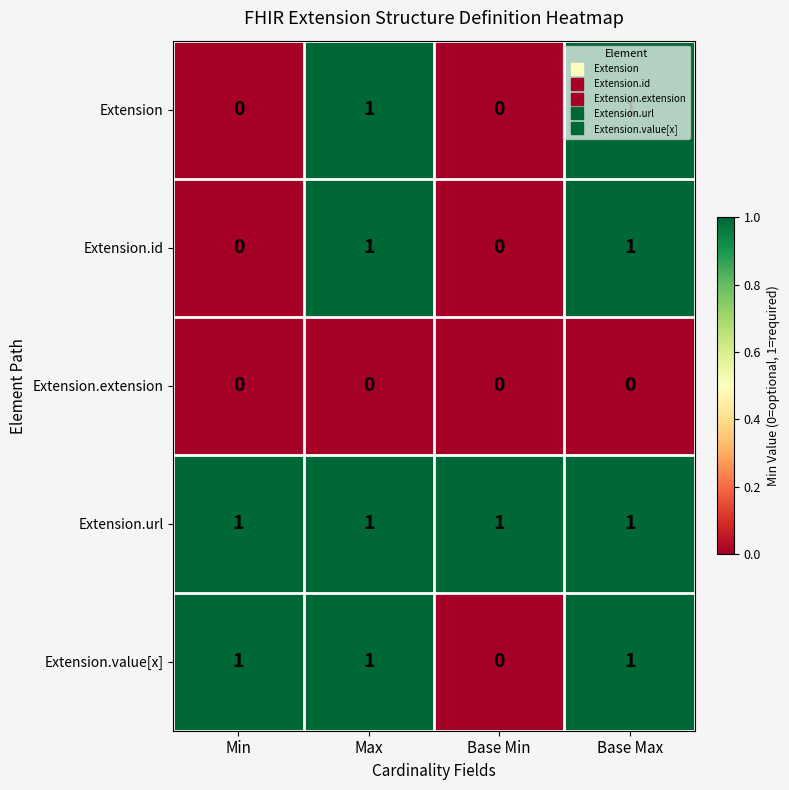

At how many categories does at least one series exceed 0?

4